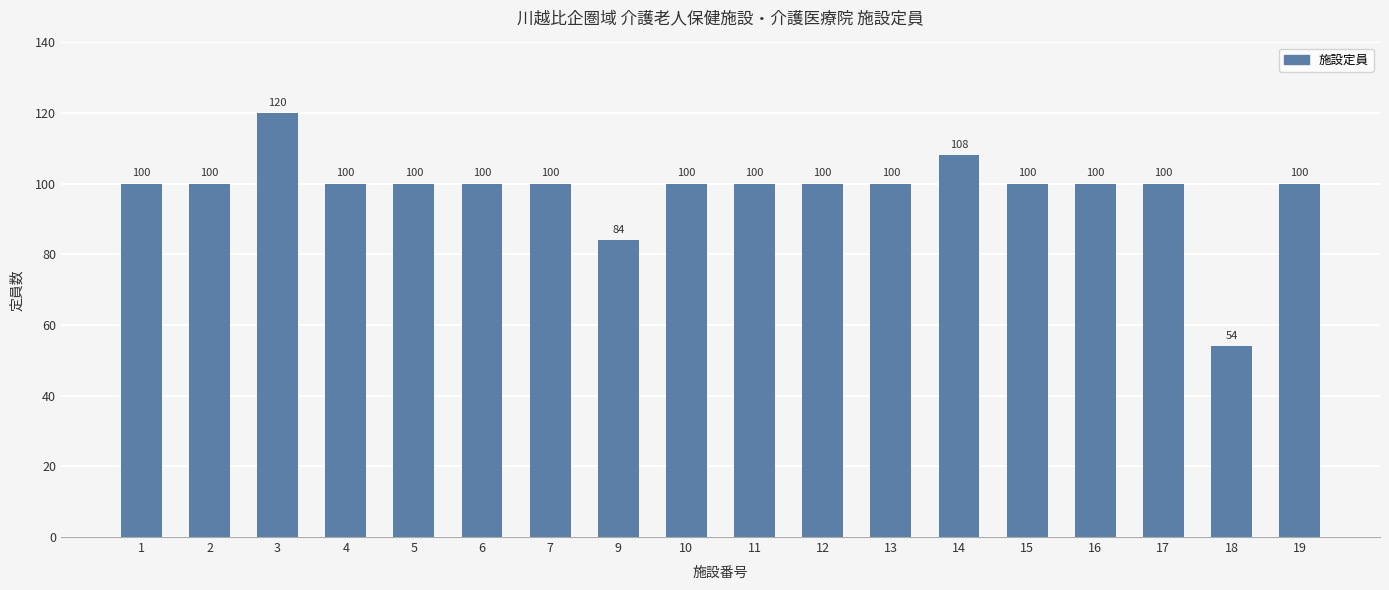

What is the difference between the maximum and second lowest values?

36